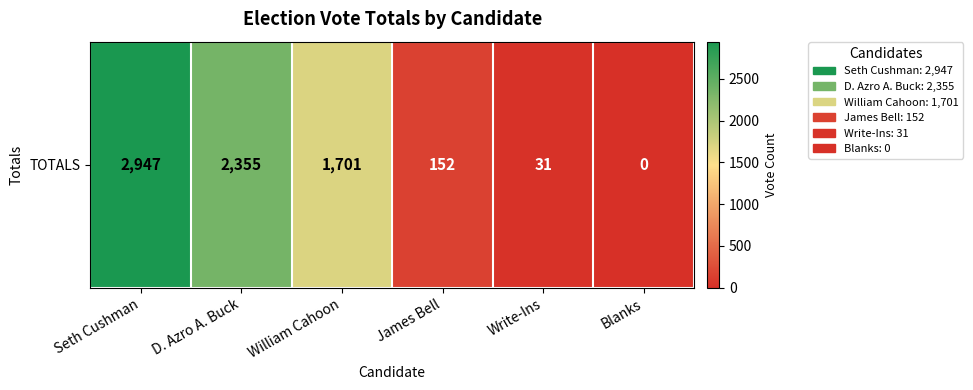

What is the approximate value at James Bell, to the nearest 50?

150